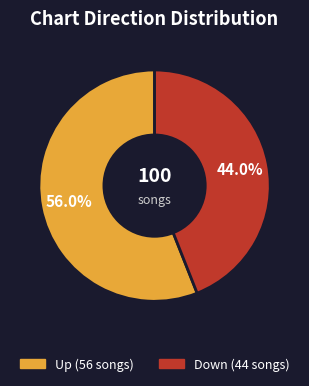

Is there any slice that represents more than half of the pie?

Yes